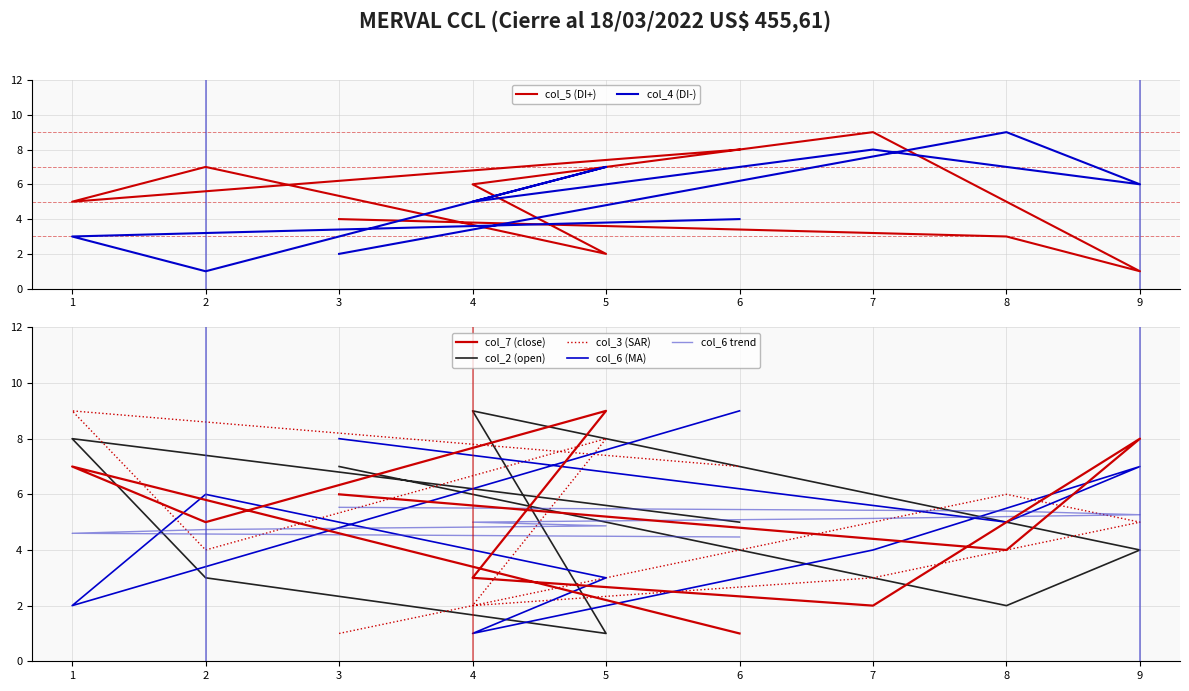

Which category has the highest value in the col_3 series?

1